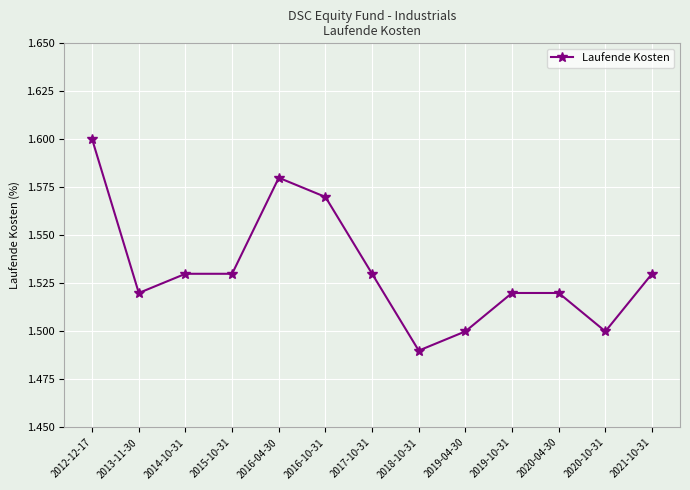

How many data points does each series have?

13